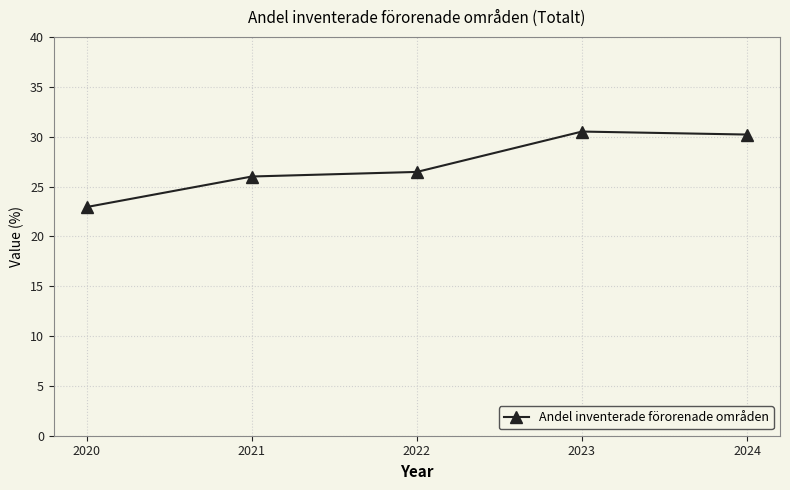

What is the value of the 5th point from the left?

30.2